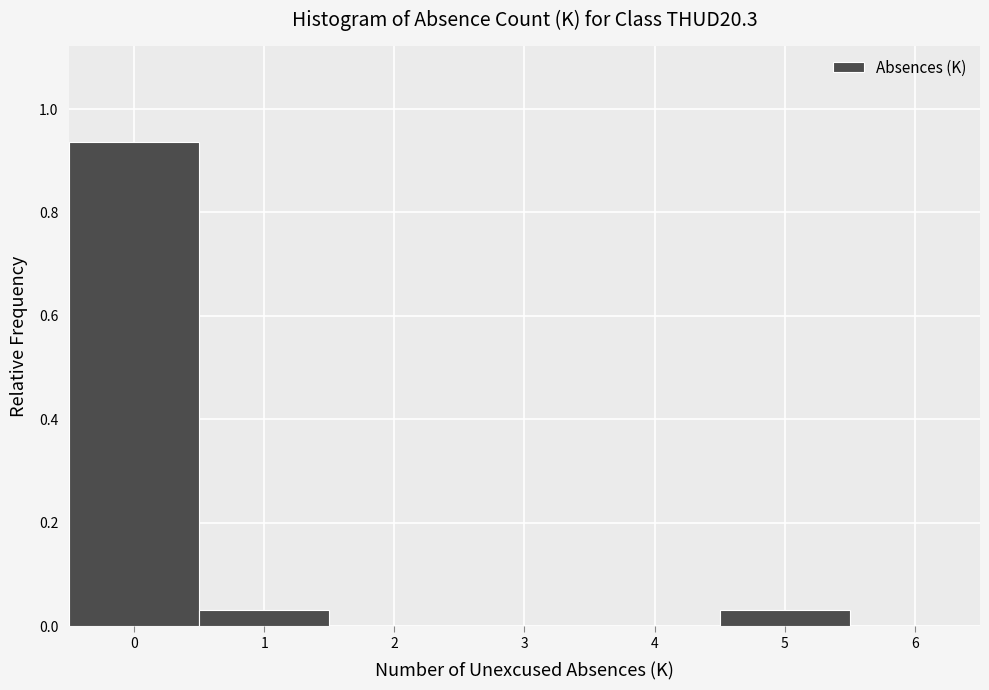

How tall is the bar that spans 0.5 to 1.5 on the x-axis? The values are not printed on the chart, so give them approximately, as read against the axis.

0.04